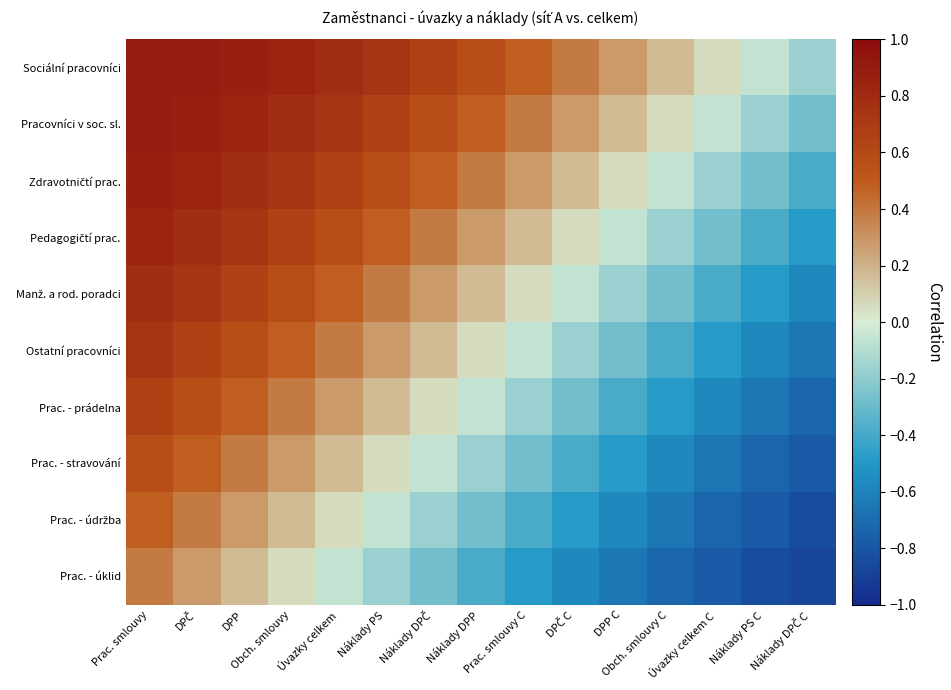

At which category does the chart reach its peak across all series?

Prac. smlouvy